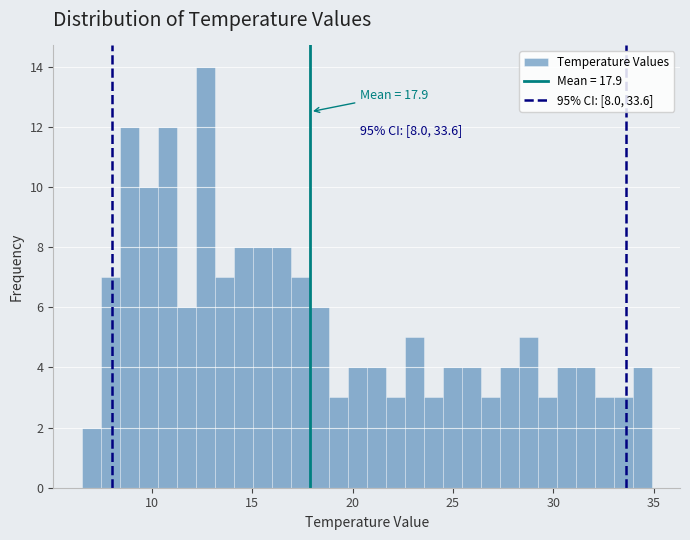

Around what value on the x-axis is the tallest bar? Give the approximate position of its centre, as read against the axis.

12.5